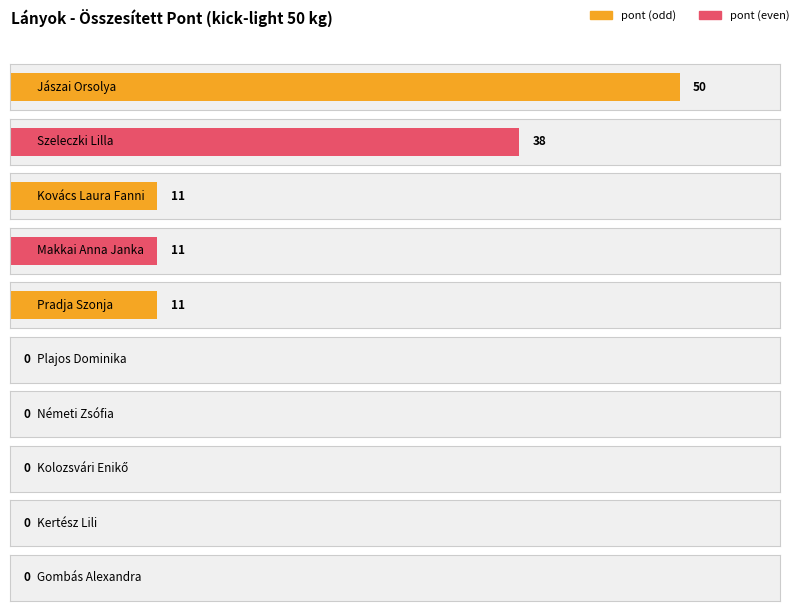

What is the label of the 1st bar from the left?

Jászai Orsolya